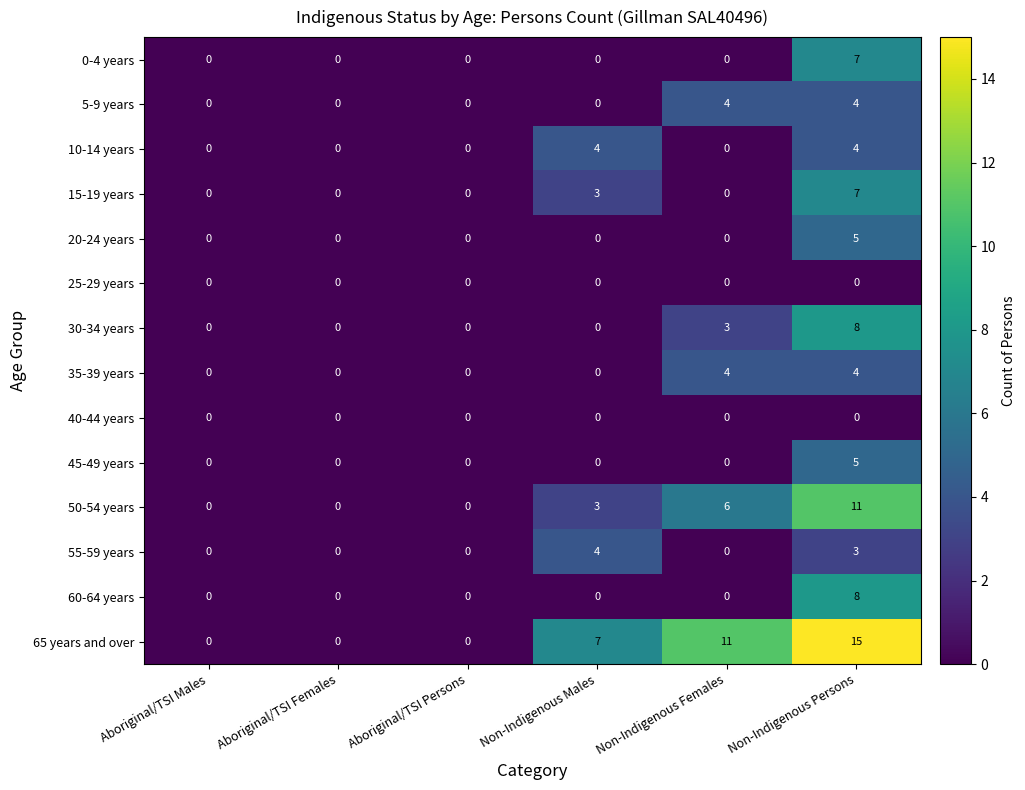

Count the 60-64 years values in the range 0 to 1.

5